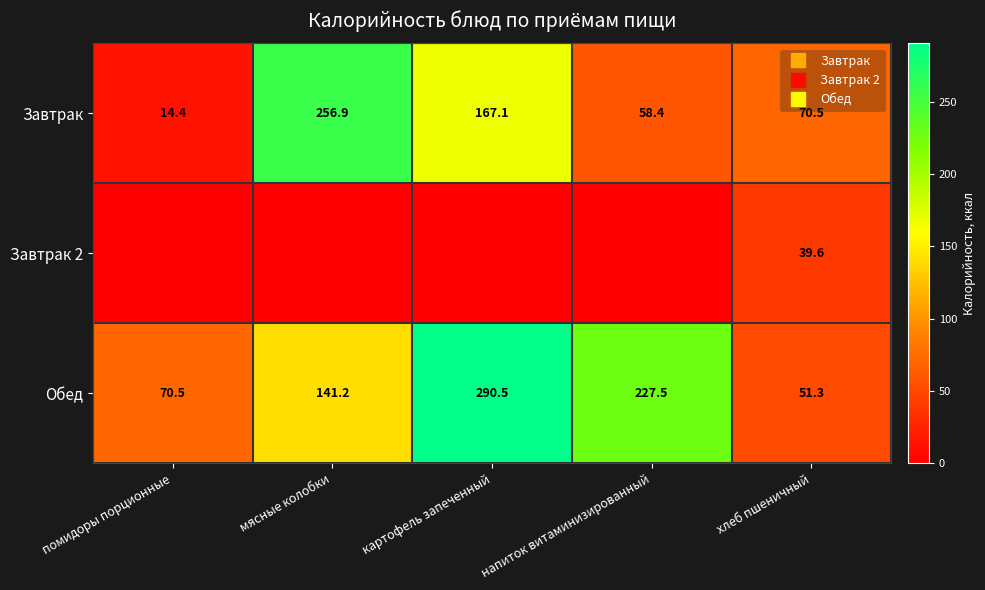

List the series in order of their peak value, highest first.

Обед, Завтрак, Завтрак 2